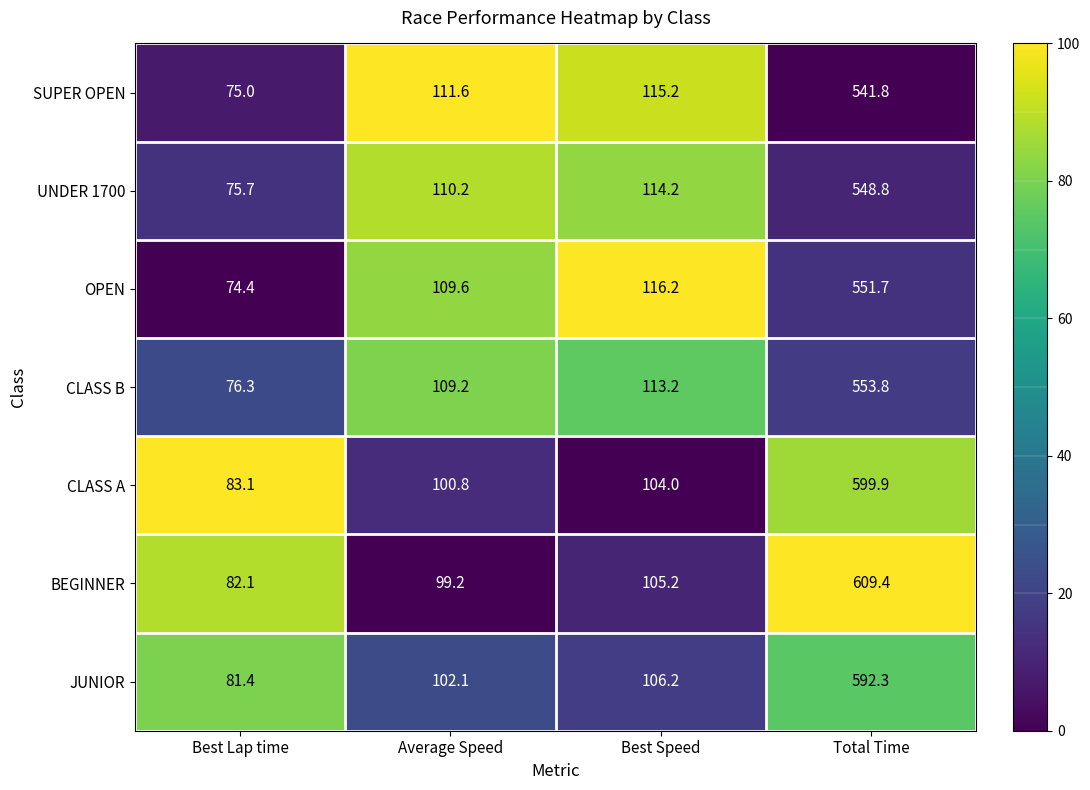

Reading left to right, extract all data points from this chart.

SUPER OPEN: Best Lap time=75.0	Average Speed=111.6	Best Speed=115.2	Total Time=541.8
UNDER 1700: Best Lap time=75.7	Average Speed=110.2	Best Speed=114.2	Total Time=548.8
OPEN: Best Lap time=74.4	Average Speed=109.6	Best Speed=116.2	Total Time=551.7
CLASS B: Best Lap time=76.3	Average Speed=109.2	Best Speed=113.2	Total Time=553.8
CLASS A: Best Lap time=83.1	Average Speed=100.8	Best Speed=104.0	Total Time=599.9
BEGINNER: Best Lap time=82.1	Average Speed=99.2	Best Speed=105.2	Total Time=609.4
JUNIOR: Best Lap time=81.4	Average Speed=102.1	Best Speed=106.2	Total Time=592.3